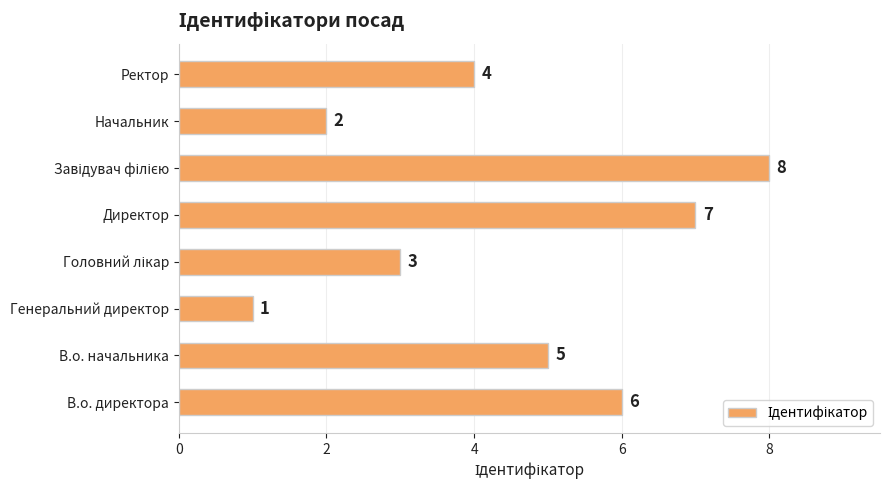

What is the maximum value shown in the chart?

8